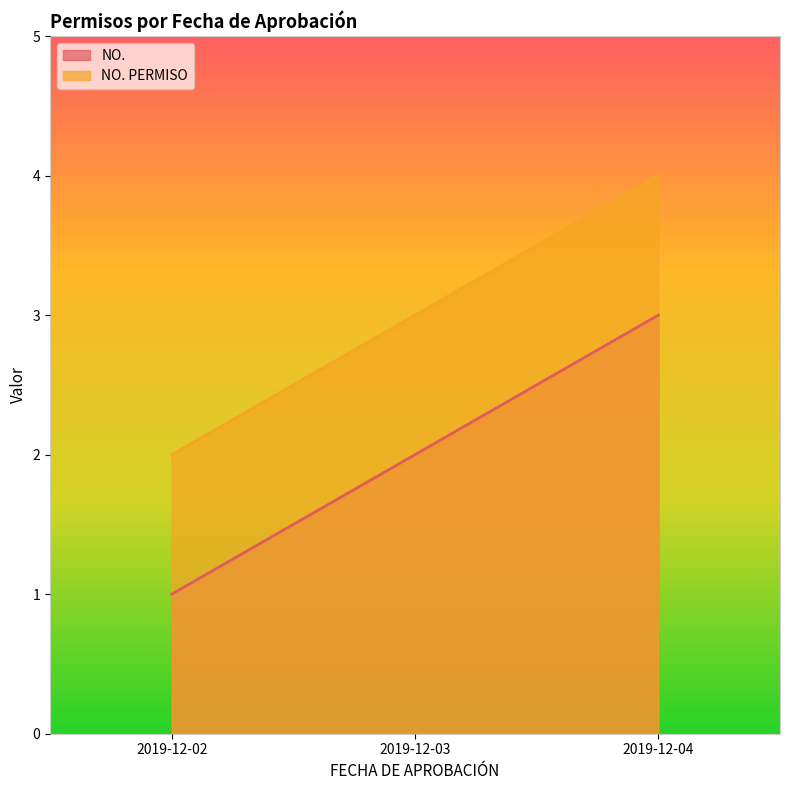

At how many categories does at least one series exceed 1?

3